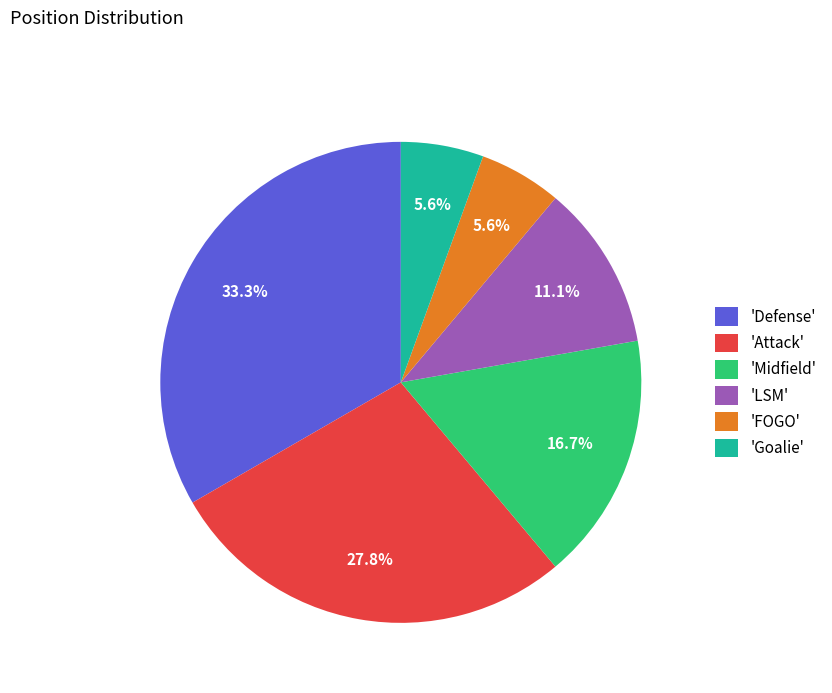

Does any single category account for the majority?

No